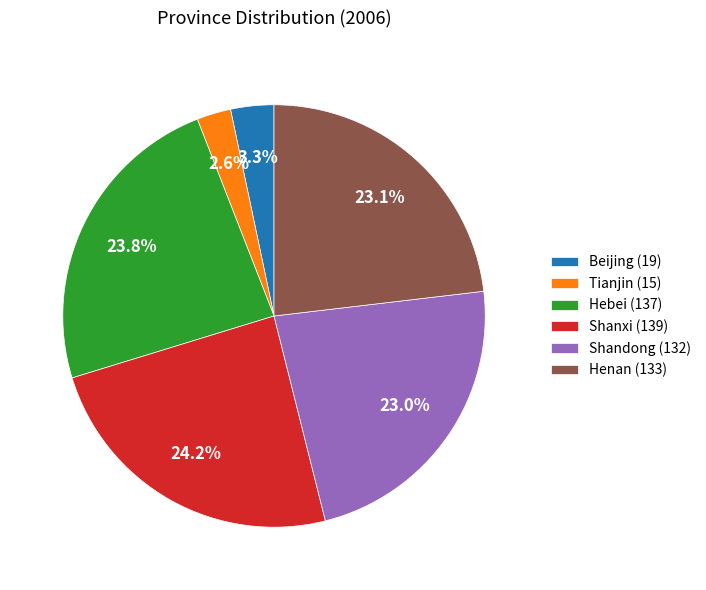

To the nearest percent, what is the difference between the Tianjin and Shanxi slice percentages?

22%